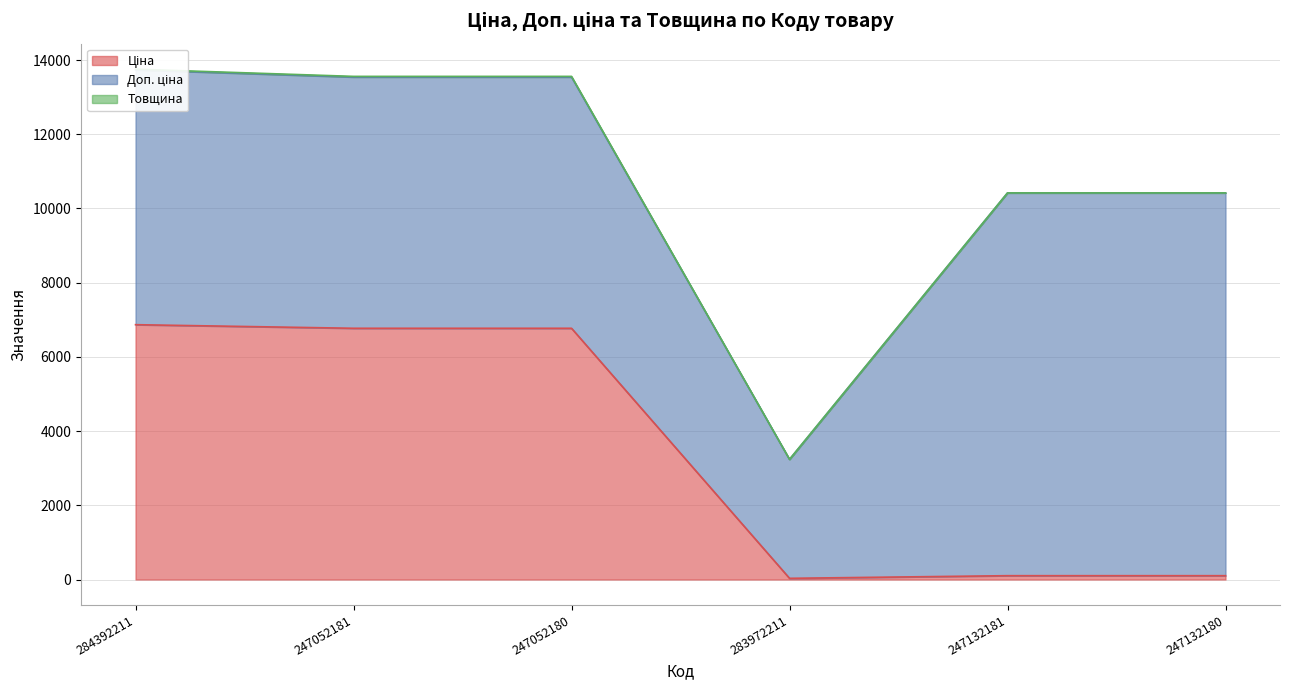

What is the total value across all series at 247132180?

10420.2